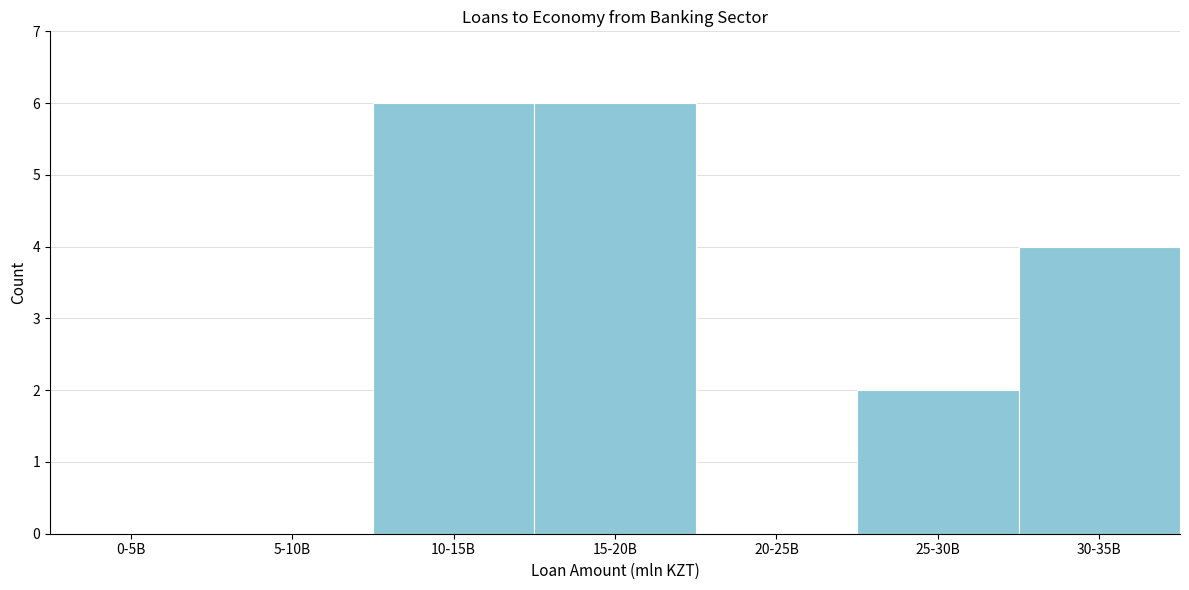

Reading left to right, what are all the values shown in this chart?

0-5B=0	5-10B=0	10-15B=6	15-20B=6	20-25B=0	25-30B=2	30-35B=4